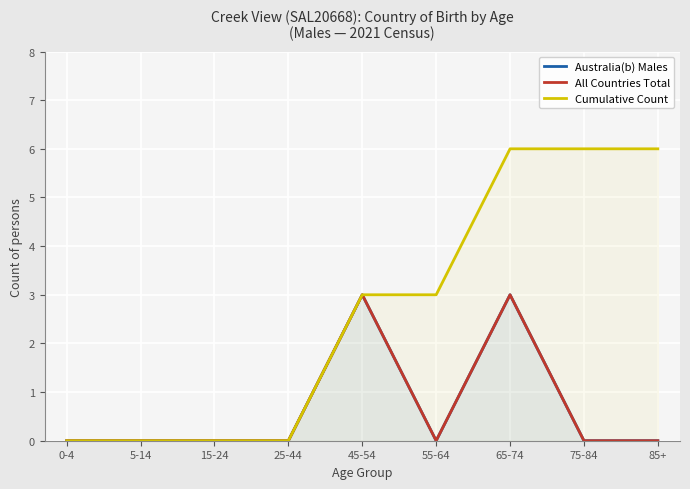

True or false: All Countries Total and Cumulative Count intersect in this chart.

False